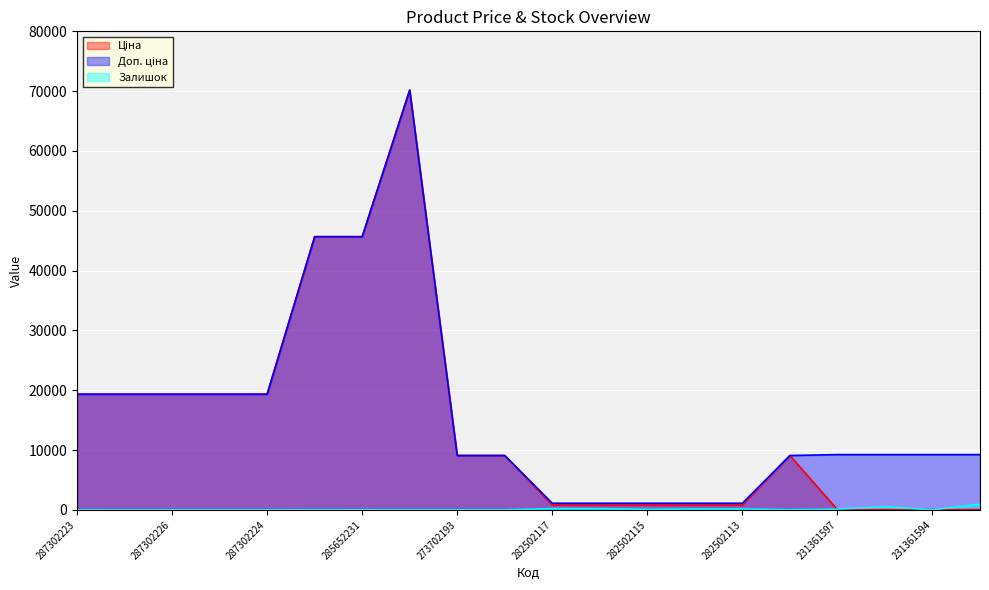

What is the difference between the maximum and second lowest values in the Ціна series?

70140.5